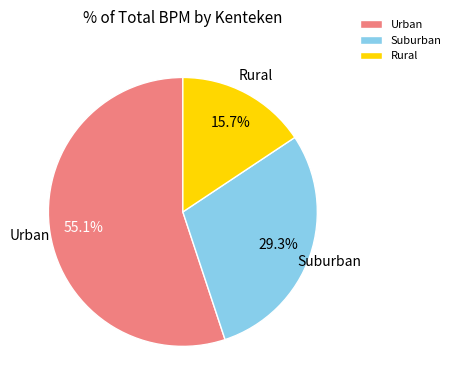

How many segments does this pie chart have?

3